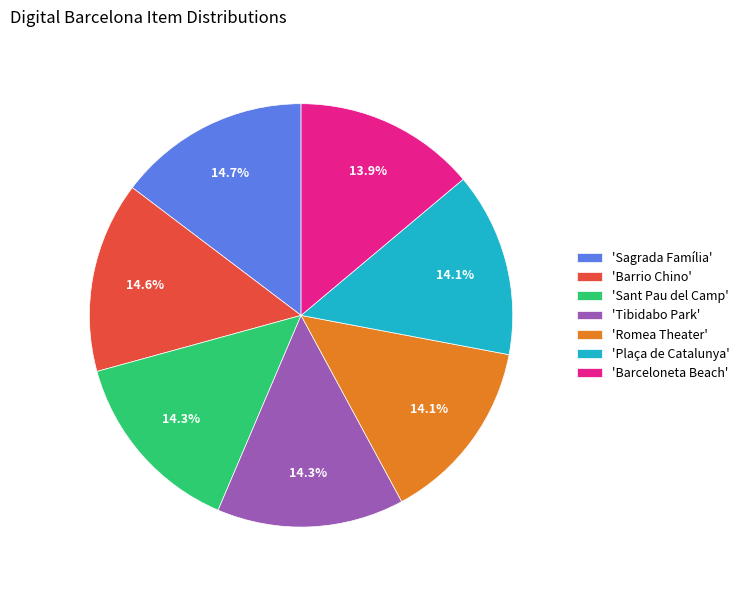

Combined, what portion of the pie is 'Plaça de Catalunya' and 'Tibidabo Park'?

28.4%